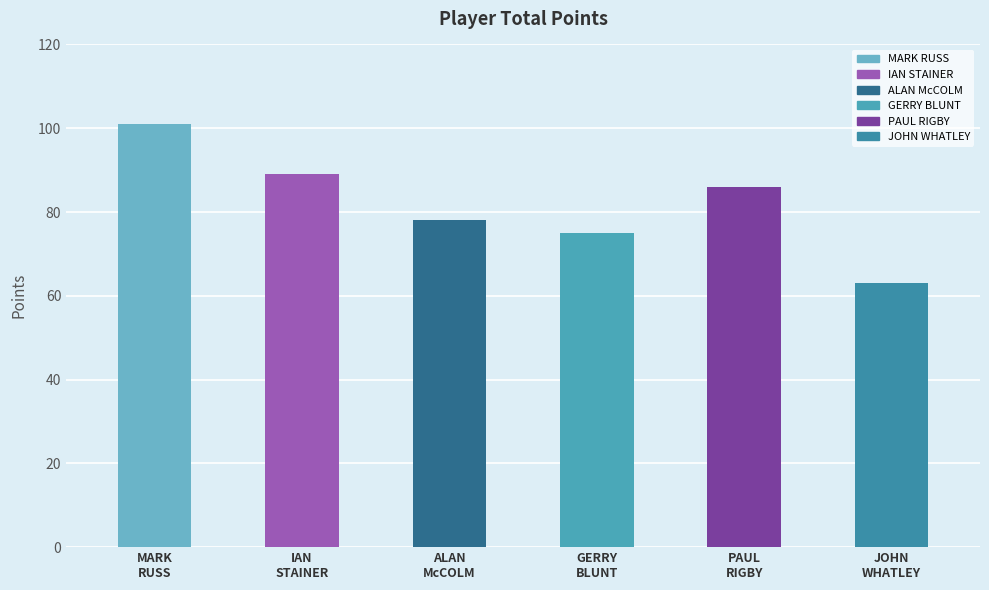

What is the greatest value displayed?

101